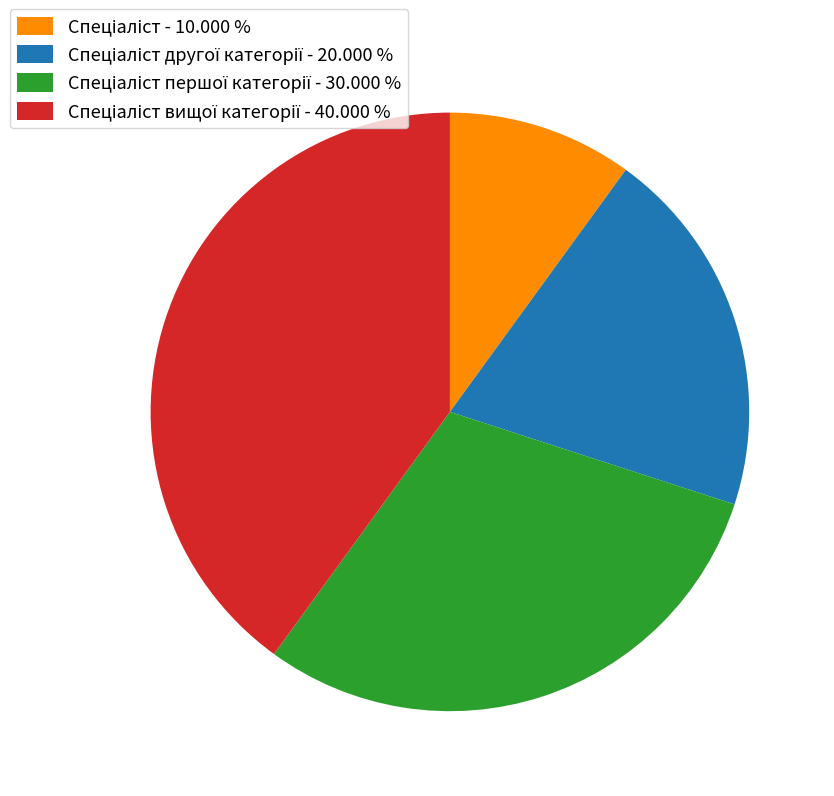

Is there any slice that represents more than half of the pie?

No